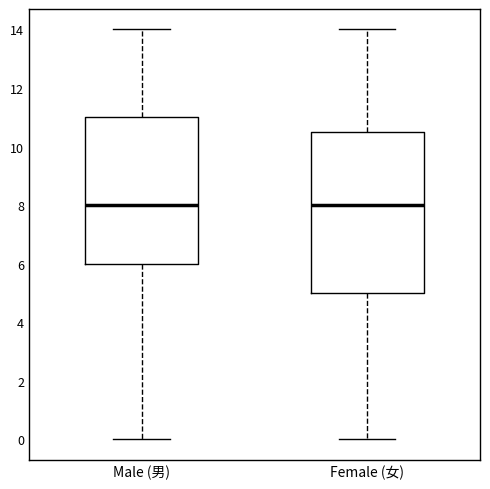

Where is the lower edge of the box for Female (女) on the y-axis? The values are not printed on the chart, so give them approximately, as read against the axis.

5.0